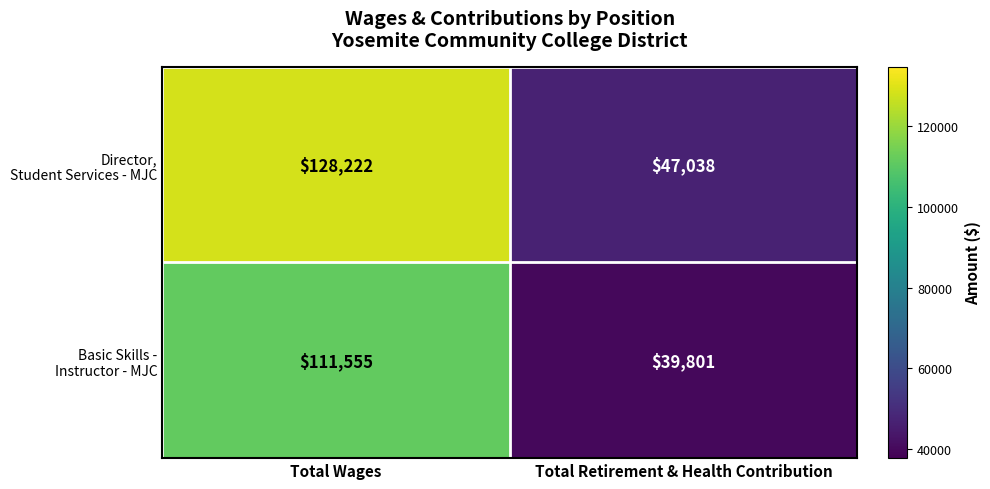

At which category is the sum across all series the highest?

Total Wages